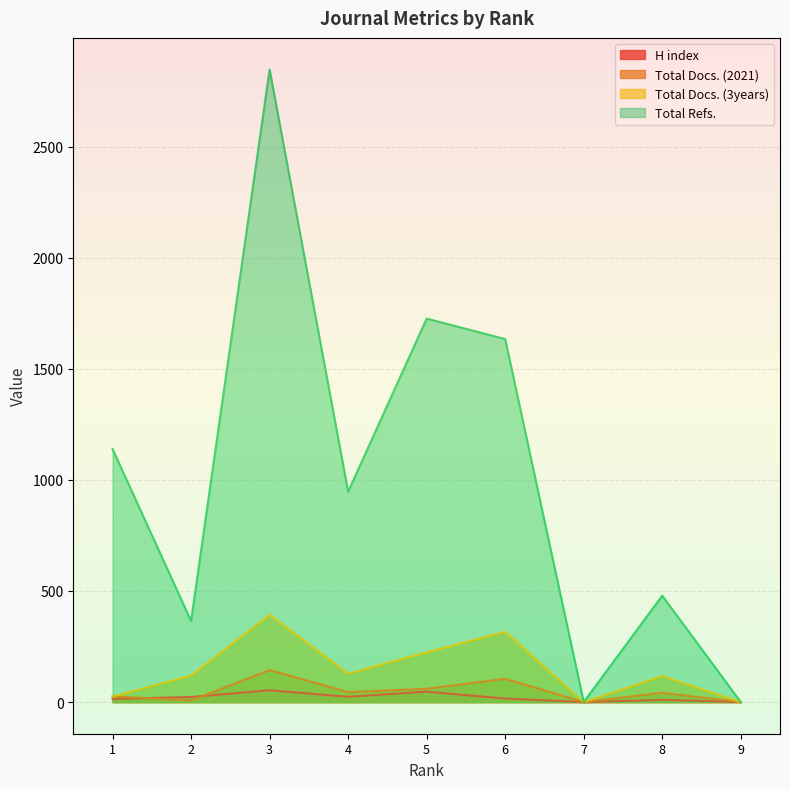

What are all the series names shown in the legend?

H index, Total Docs. (2021), Total Docs. (3years), Total Refs.